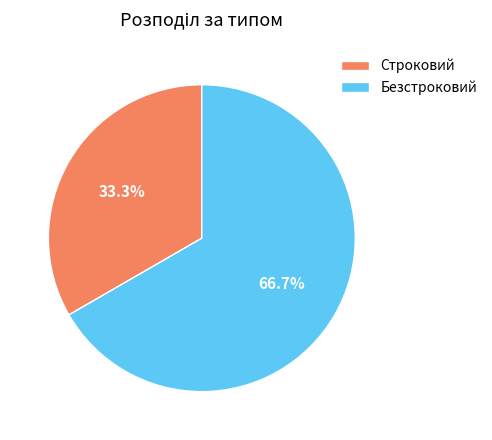

What is the ratio of the value at Безстроковий to the value at Строковий?

2.0